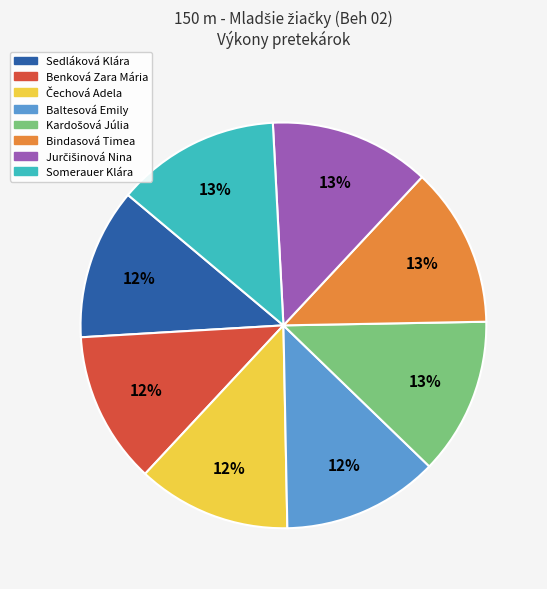

Do Benková Zara Mária and Bindasová Timea together represent more than half of the pie?

No